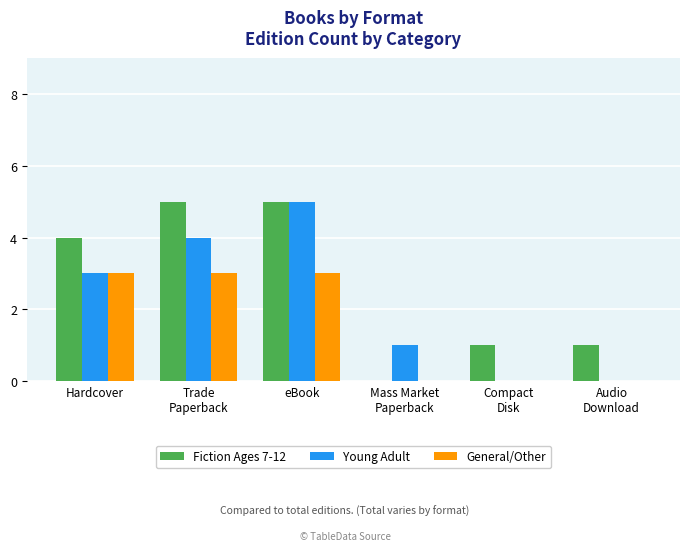

Is the value of Young Adult at eBook greater than the value of General/Other at Hardcover?

Yes